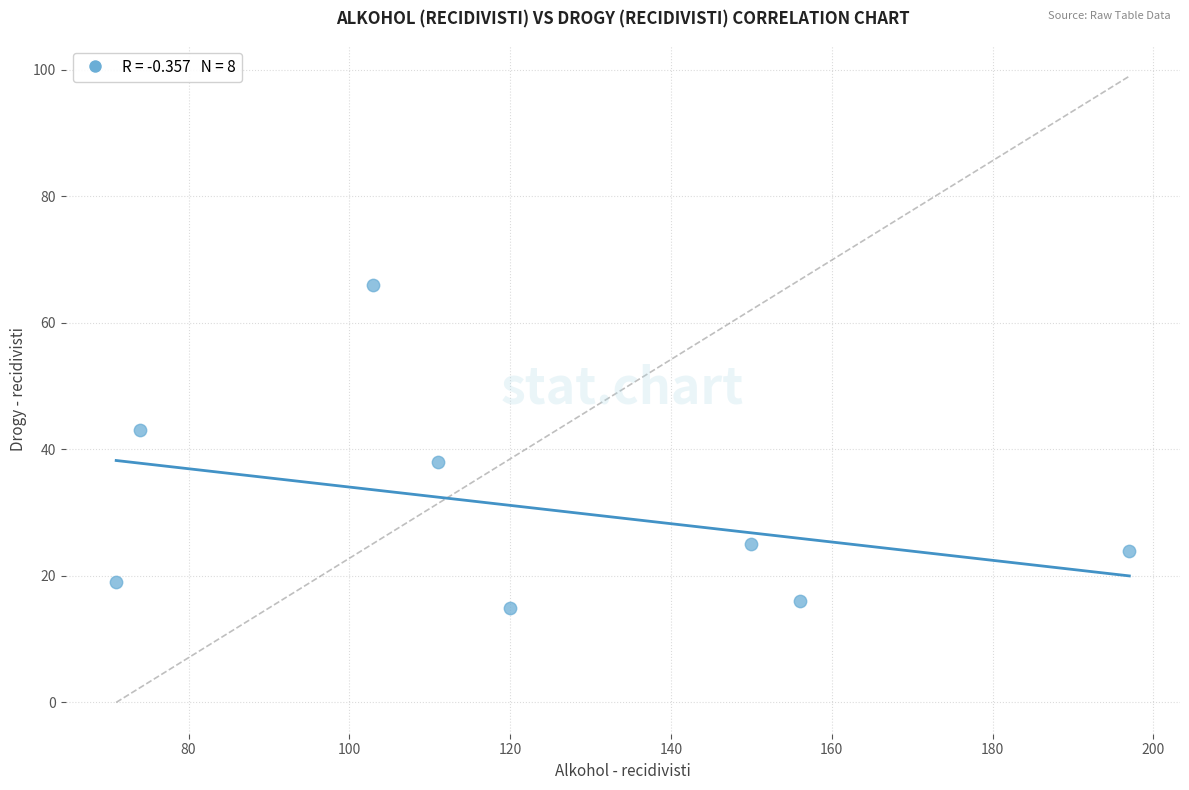

What is the average Y value?

31